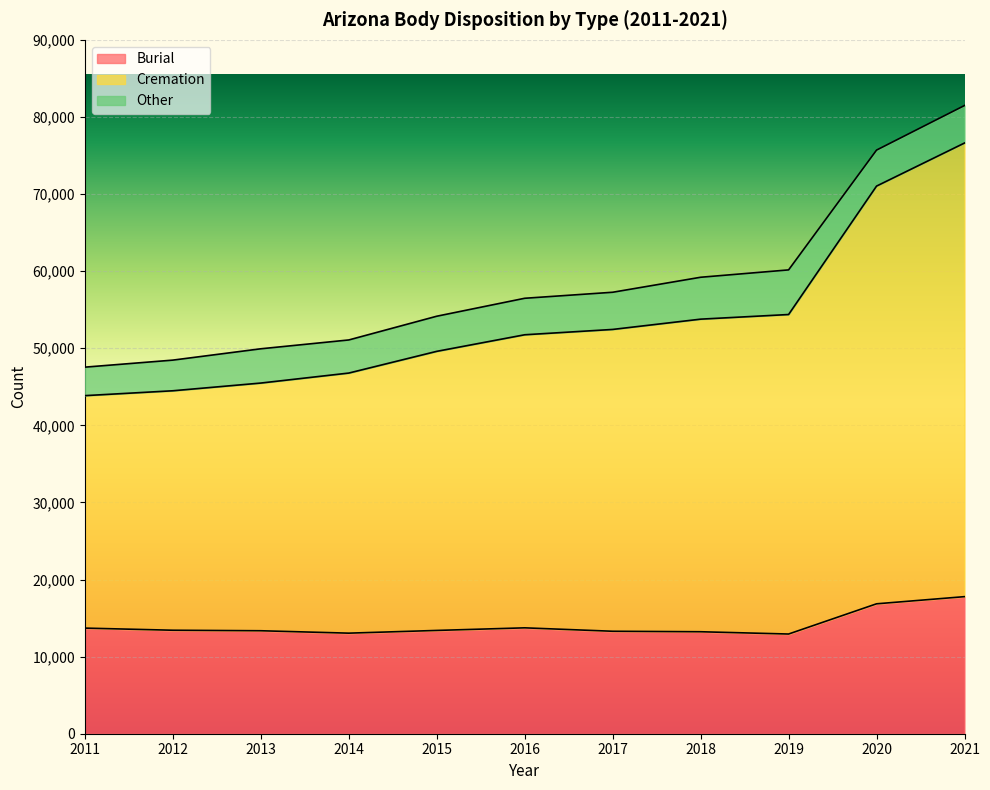

The value of Burial at 2014 is 21258. True or false?

False